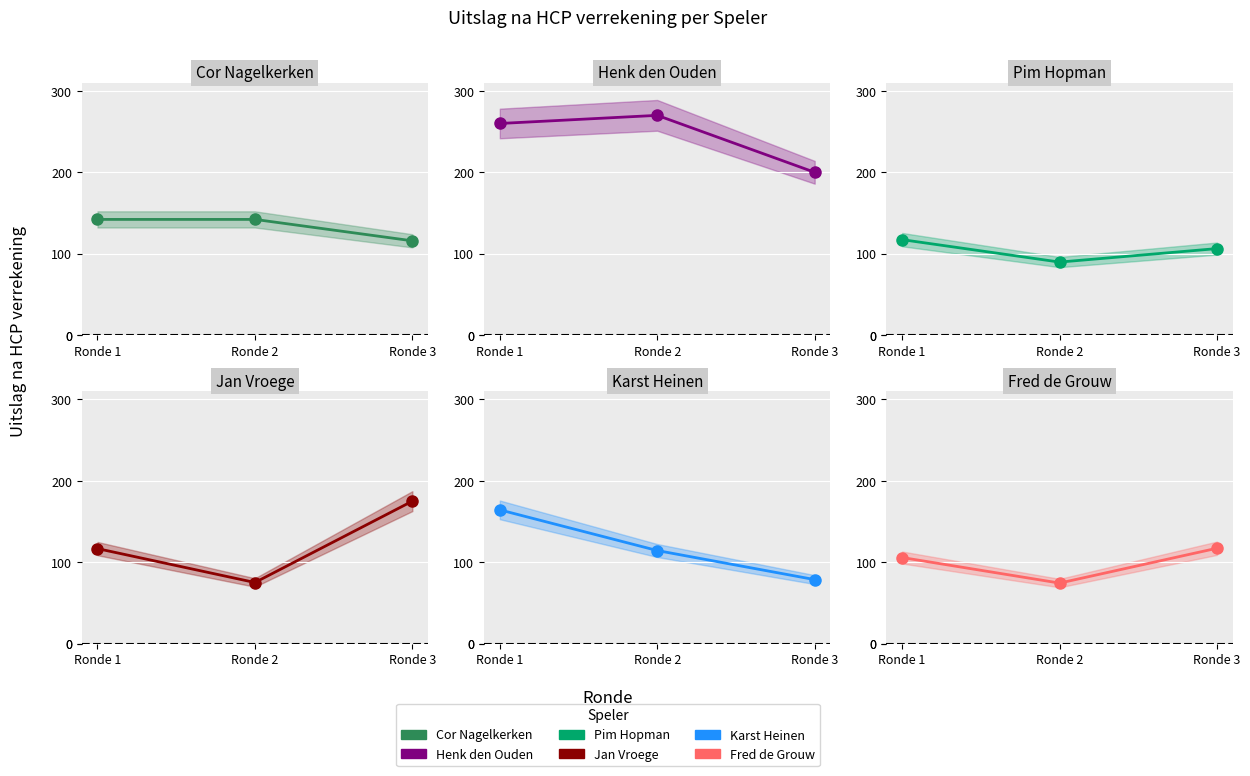

Which category has the highest value across all series?

Ronde 2